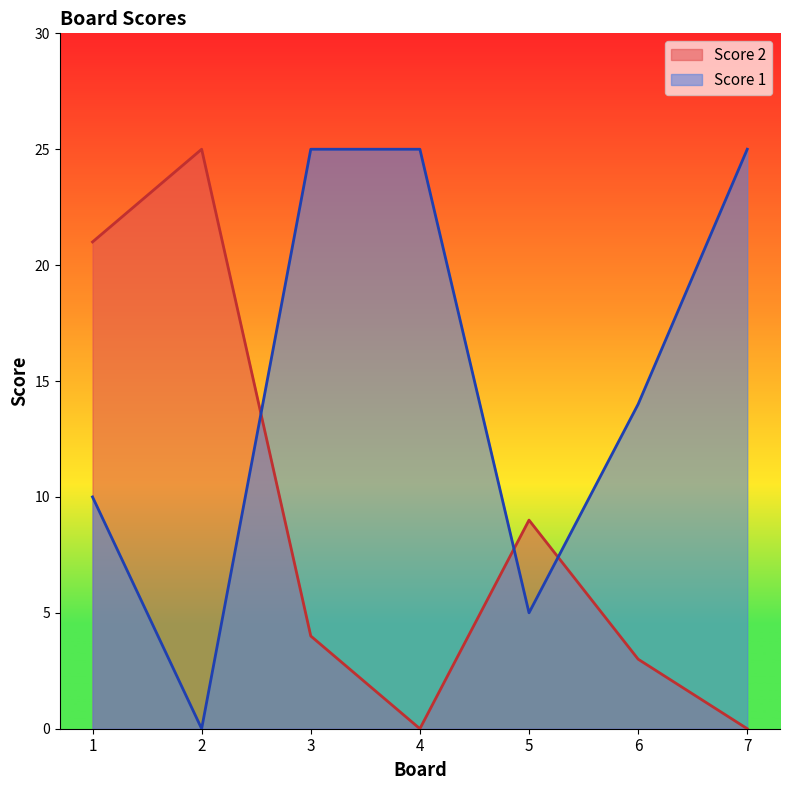

What is the maximum value for Score 1?

25